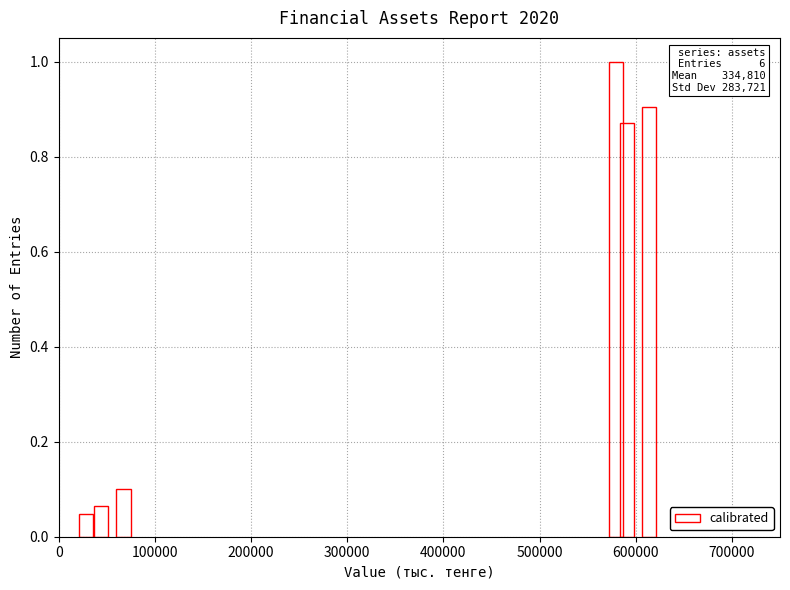

What is the difference between the maximum and minimum values?

1.0